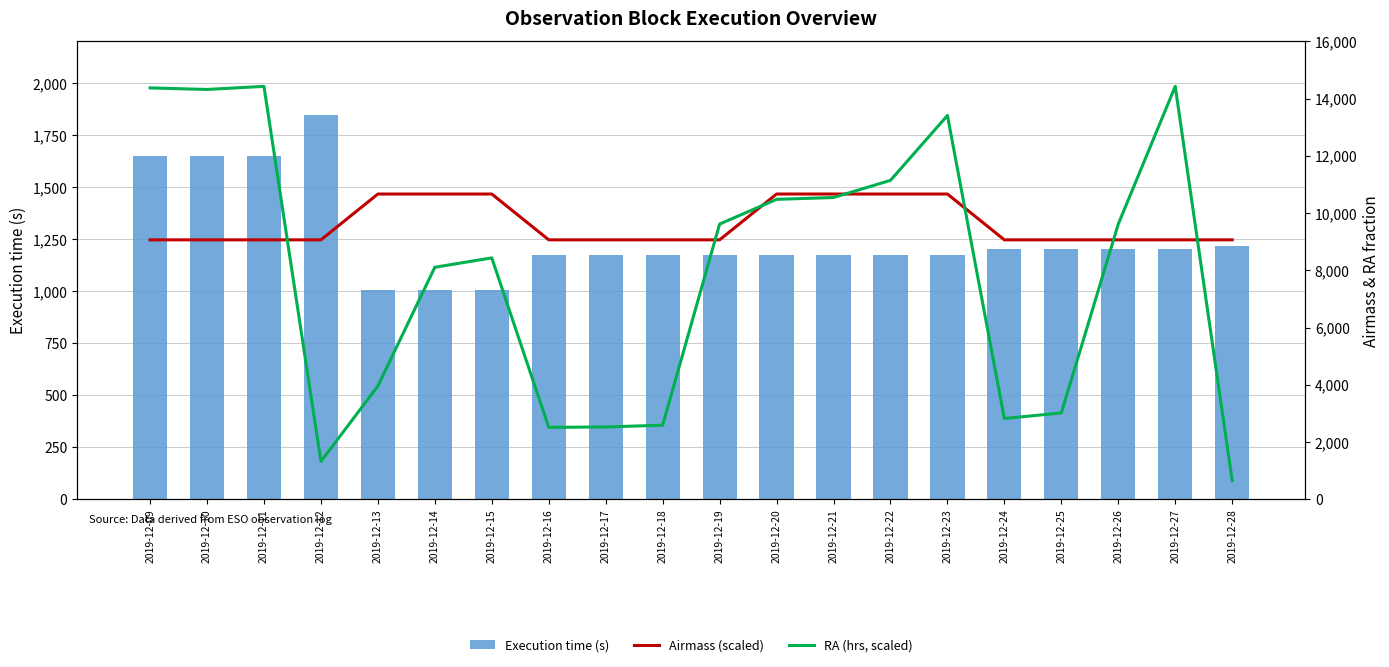

Reading left to right, list all the values displayed in this chart.

Execution time (s): 2019-12-09=1649.0	2019-12-10=1649.0	2019-12-11=1649.0	2019-12-12=1845.0	2019-12-13=1005.0	2019-12-14=1005.0	2019-12-15=1005.0	2019-12-16=1173.0	2019-12-17=1173.0	2019-12-18=1173.0	2019-12-19=1173.0	2019-12-20=1173.0	2019-12-21=1173.0	2019-12-22=1173.0	2019-12-23=1173.0	2019-12-24=1205.0	2019-12-25=1205.0	2019-12-26=1205.0	2019-12-27=1205.0	2019-12-28=1215.0
Airmass (scaled): 2019-12-09=9066.7	2019-12-10=9066.7	2019-12-11=9066.7	2019-12-12=9066.7	2019-12-13=10666.7	2019-12-14=10666.7	2019-12-15=10666.7	2019-12-16=9066.7	2019-12-17=9066.7	2019-12-18=9066.7	2019-12-19=9066.7	2019-12-20=10666.7	2019-12-21=10666.7	2019-12-22=10666.7	2019-12-23=10666.7	2019-12-24=9066.7	2019-12-25=9066.7	2019-12-26=9066.7	2019-12-27=9066.7	2019-12-28=9066.7
RA (hrs, scaled): 2019-12-09=14372.4	2019-12-10=14318.3	2019-12-11=14426.5	2019-12-12=1328.7	2019-12-13=3960.2	2019-12-14=8109.4	2019-12-15=8435.9	2019-12-16=2518.3	2019-12-17=2532.0	2019-12-18=2593.1	2019-12-19=9617.6	2019-12-20=10480.7	2019-12-21=10544.6	2019-12-22=11143.7	2019-12-23=13410.2	2019-12-24=2825.4	2019-12-25=3022.6	2019-12-26=9617.6	2019-12-27=14426.5	2019-12-28=658.3